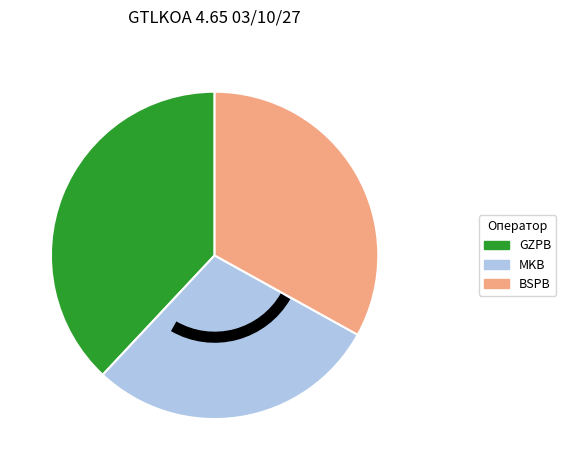

Rank the categories by value from lowest to highest.

MKB, BSPB, GZPB